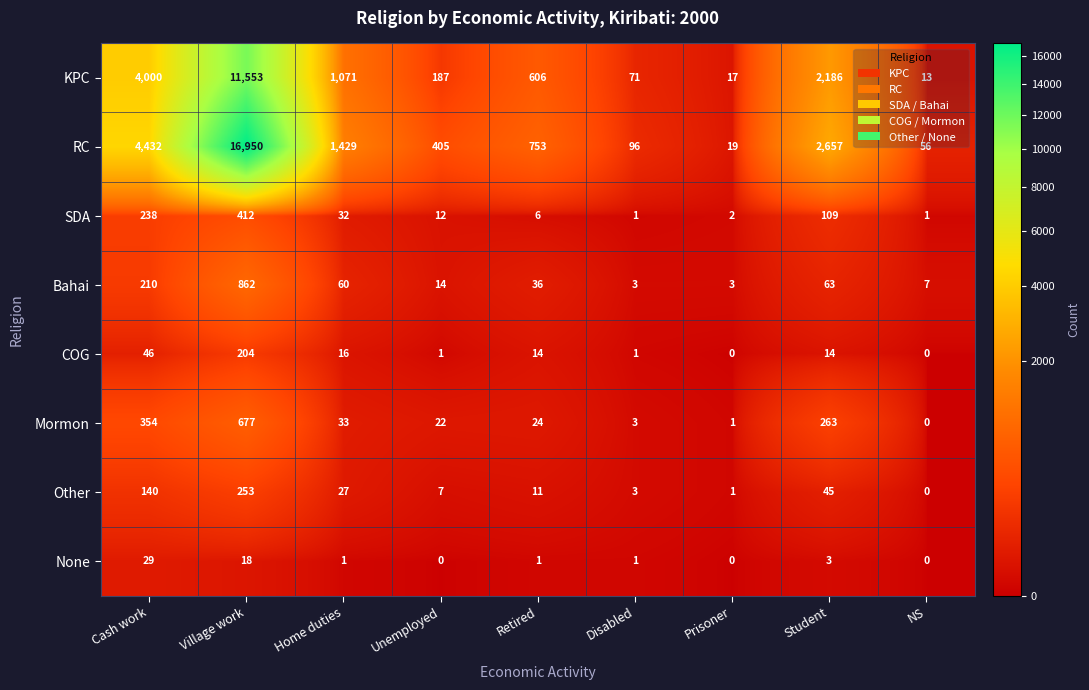

List the series in order of their peak value, highest first.

RC, KPC, Bahai, Mormon, SDA, Other, COG, None